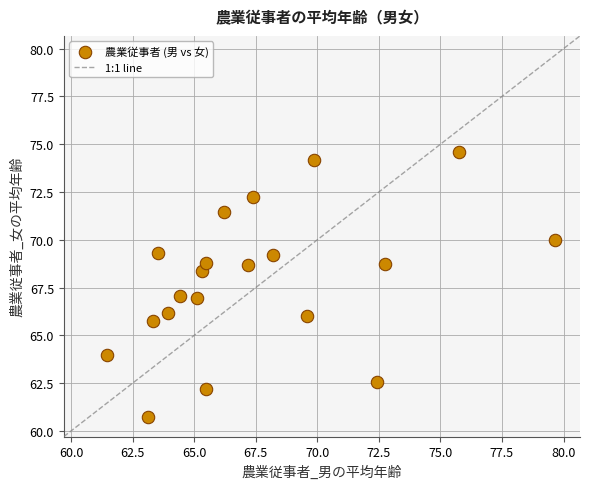

What is the range of Y values (max minus min)?

13.9